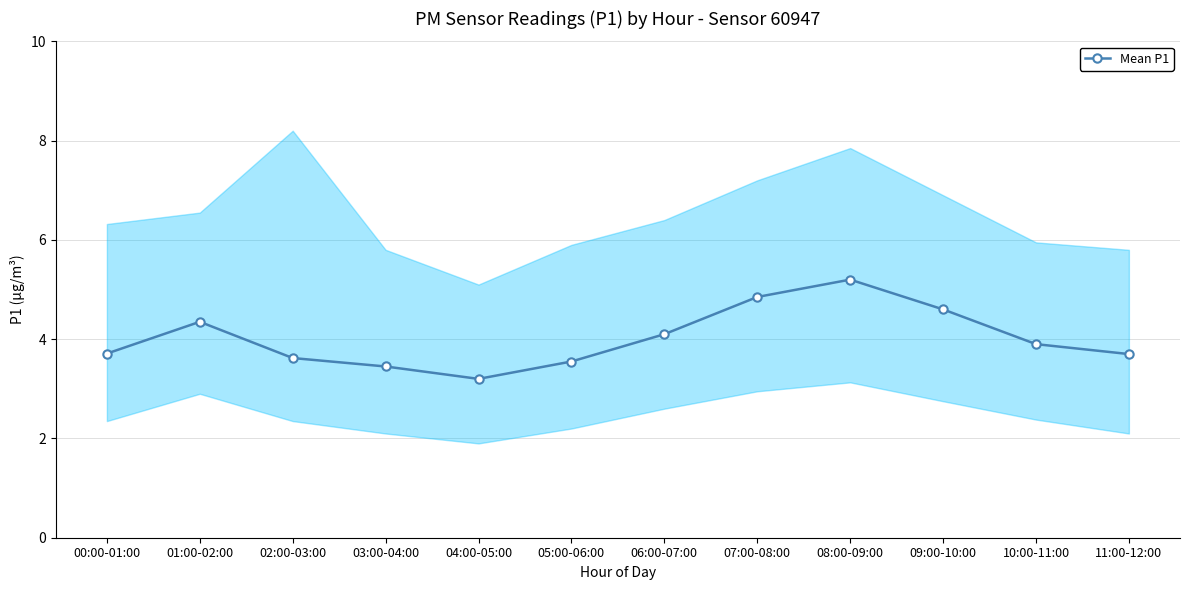

Reading left to right, list all the values displayed in this chart.

00:00-01:00=3.7	01:00-02:00=4.3	02:00-03:00=3.6	03:00-04:00=3.5	04:00-05:00=3.2	05:00-06:00=3.5	06:00-07:00=4.1	07:00-08:00=4.8	08:00-09:00=5.2	09:00-10:00=4.6	10:00-11:00=3.9	11:00-12:00=3.7